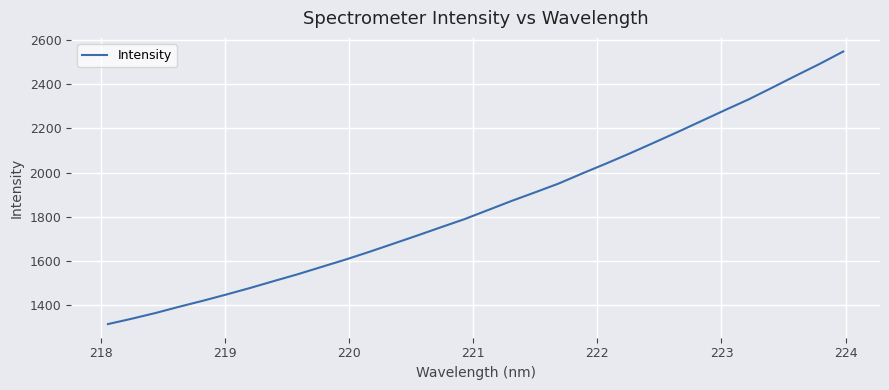

What is the difference between the maximum and minimum values?

1231.9